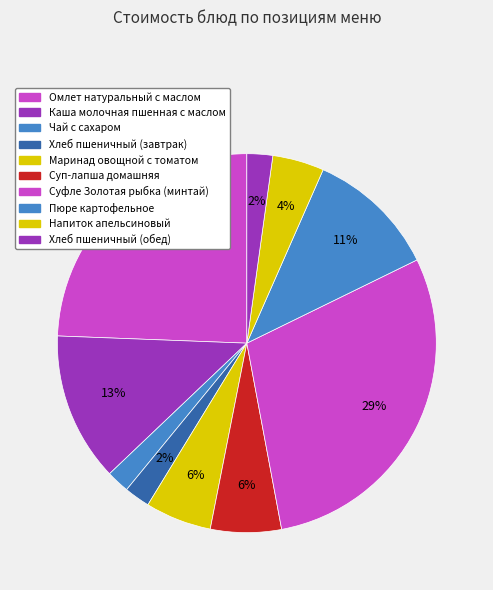

To the nearest percent, what is the difference between the Маринад овощной с томатом and Омлет натуральный с маслом slice percentages?

19%